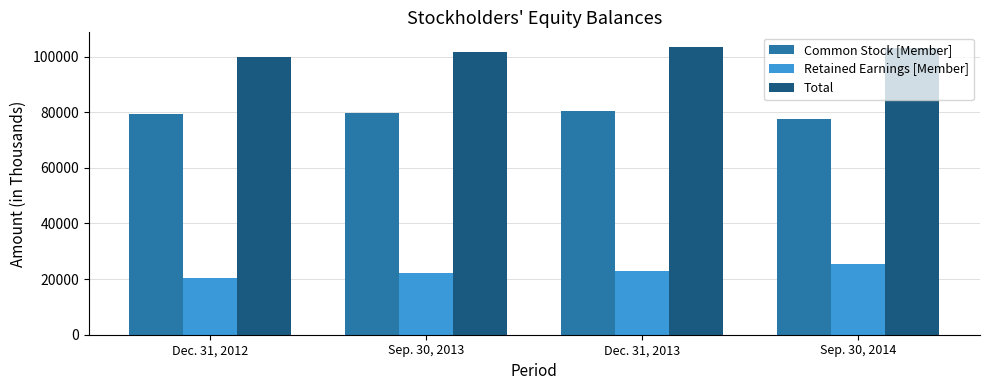

What value does the Total series have at Dec. 31, 2013, to the nearest 100?

103500